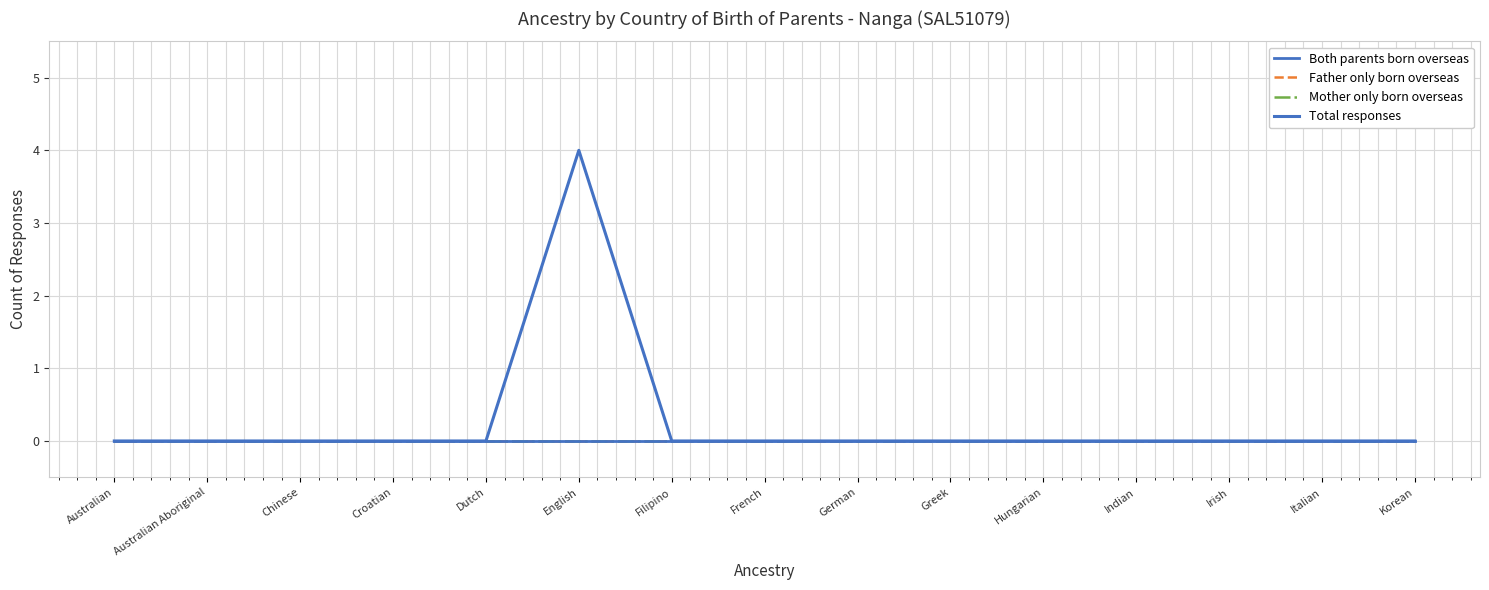

Which series has the widest spread of values?

Total responses